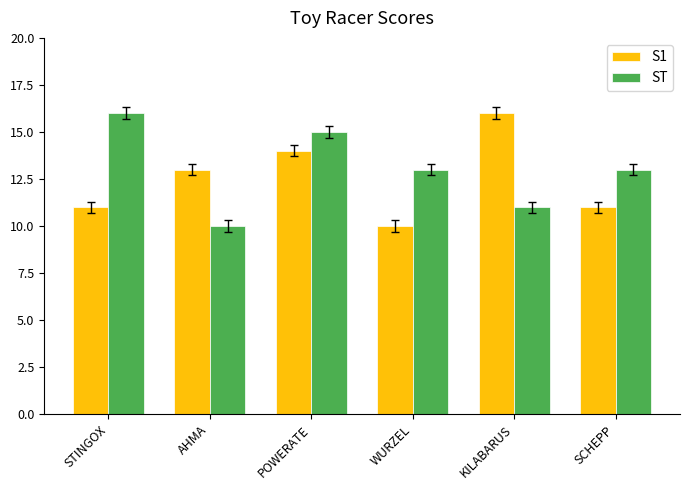

What is the value of the ST bar at the 6th from the left?

13